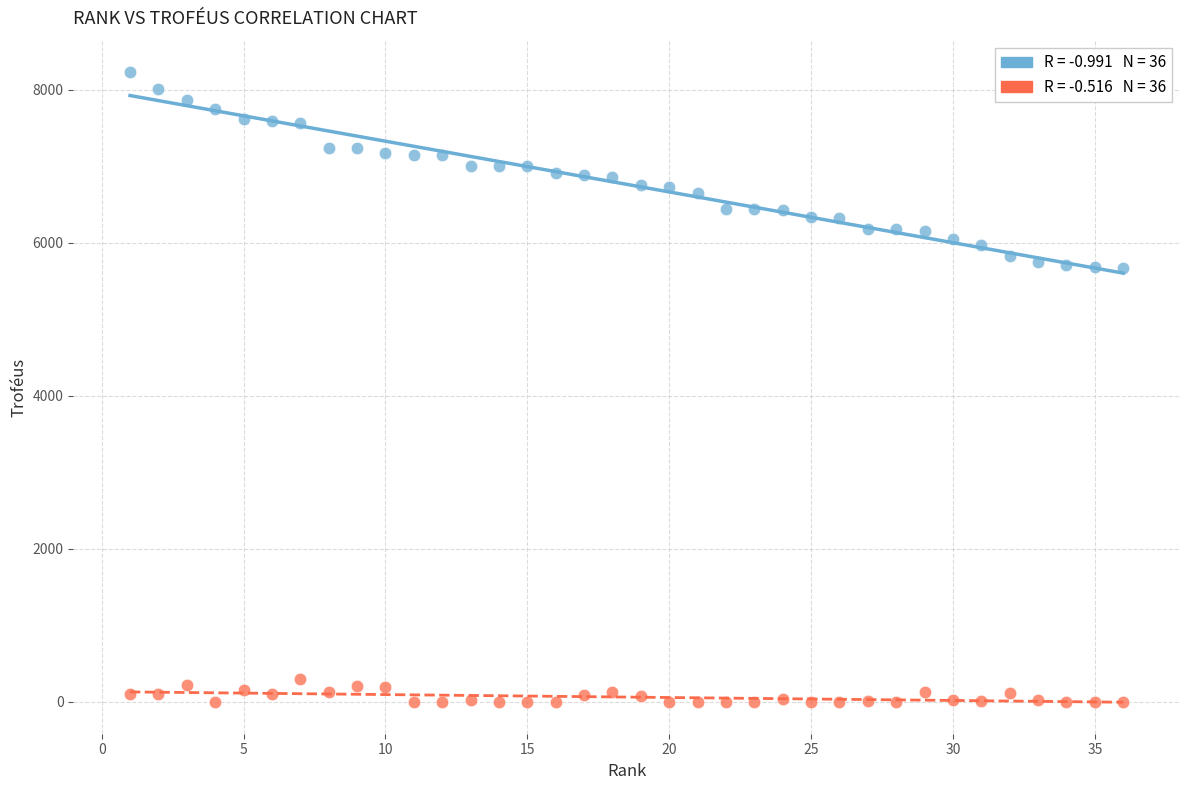

Across all data points, what is the range of Y values (max minus min)?

8228